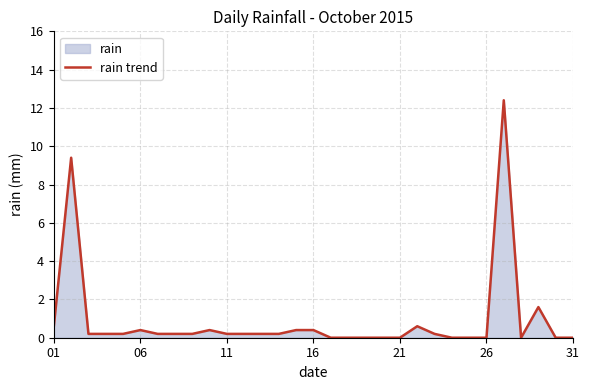

How many positive values are there?

20